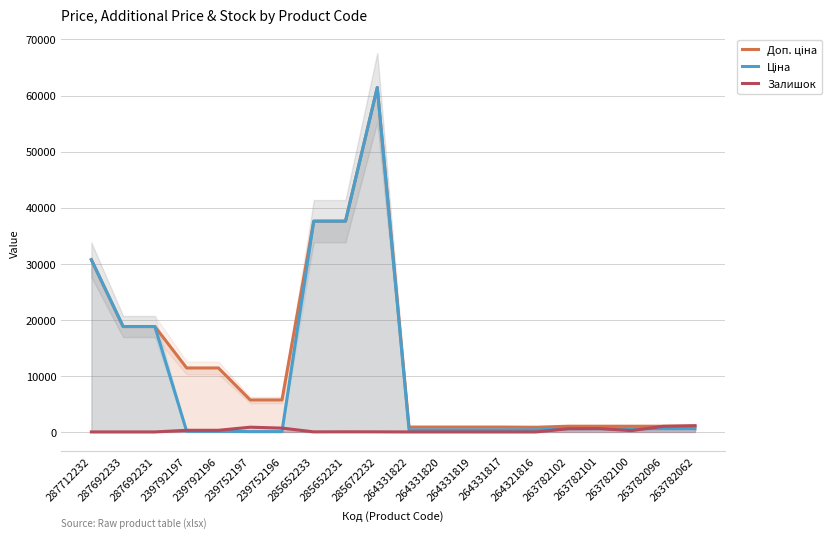

What are all the series names shown in the legend?

Доп. ціна, Ціна, Залишок